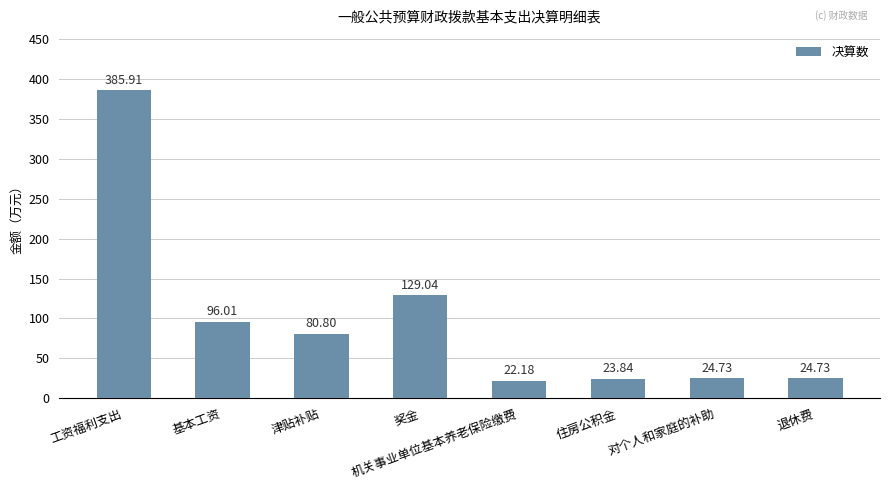

True or false: the data shows 173.2 at 奖金.

False